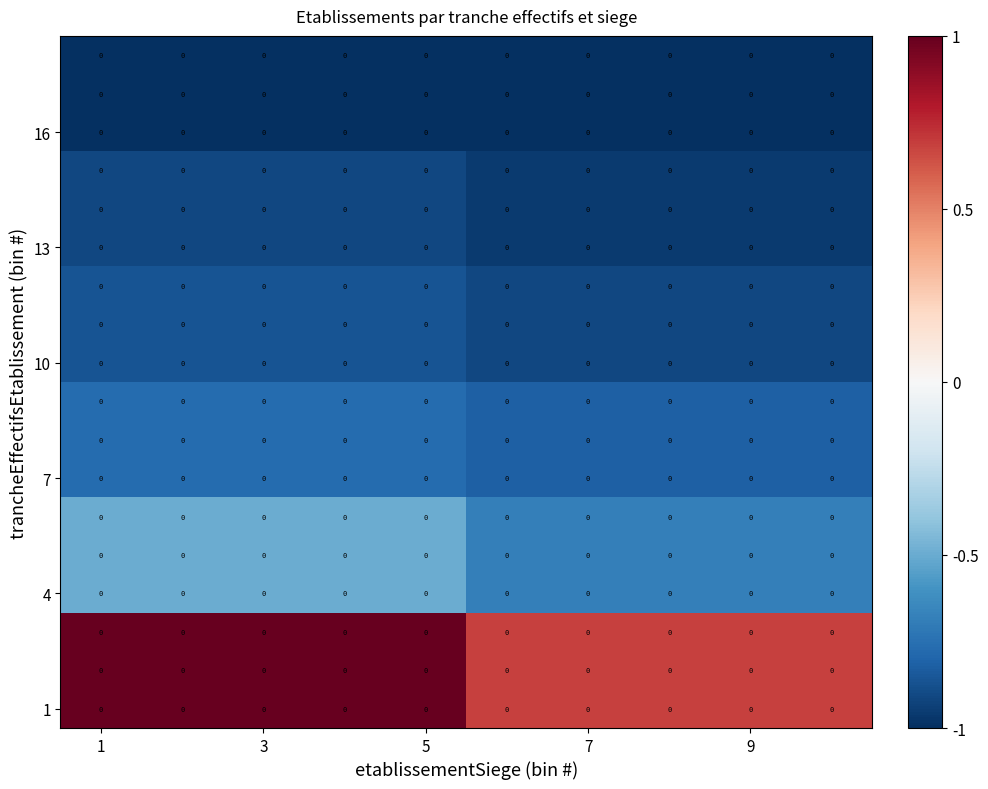

At which label does 13 reach its peak?

1